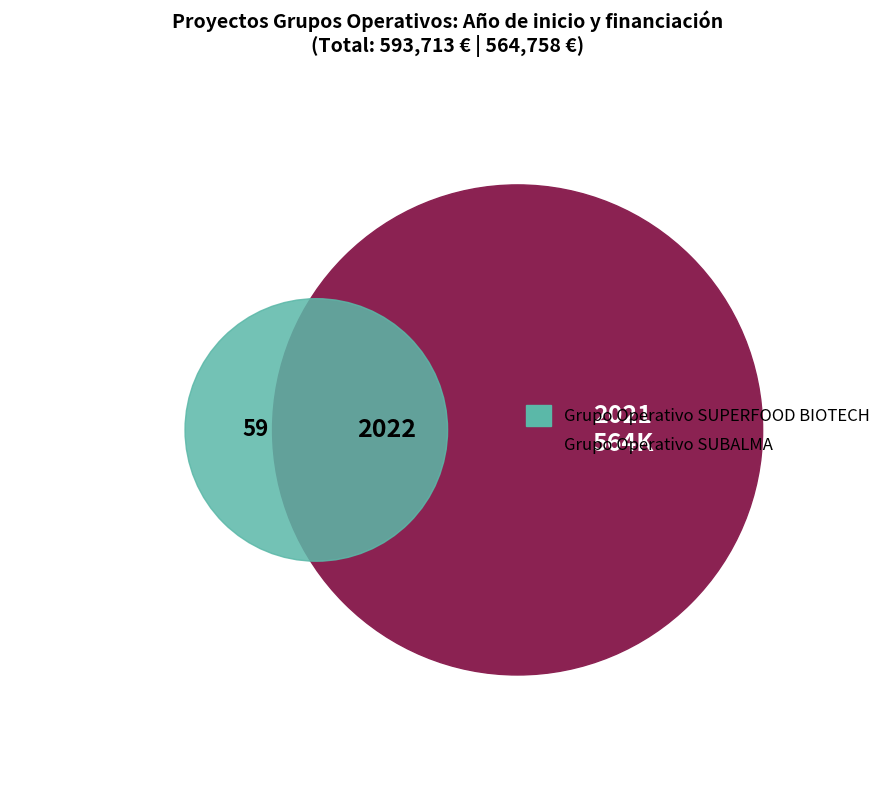

Do Grupo Operativo SUPERFOOD BIOTECH and Grupo Operativo SUBALMA together represent more than half of the pie?

Yes